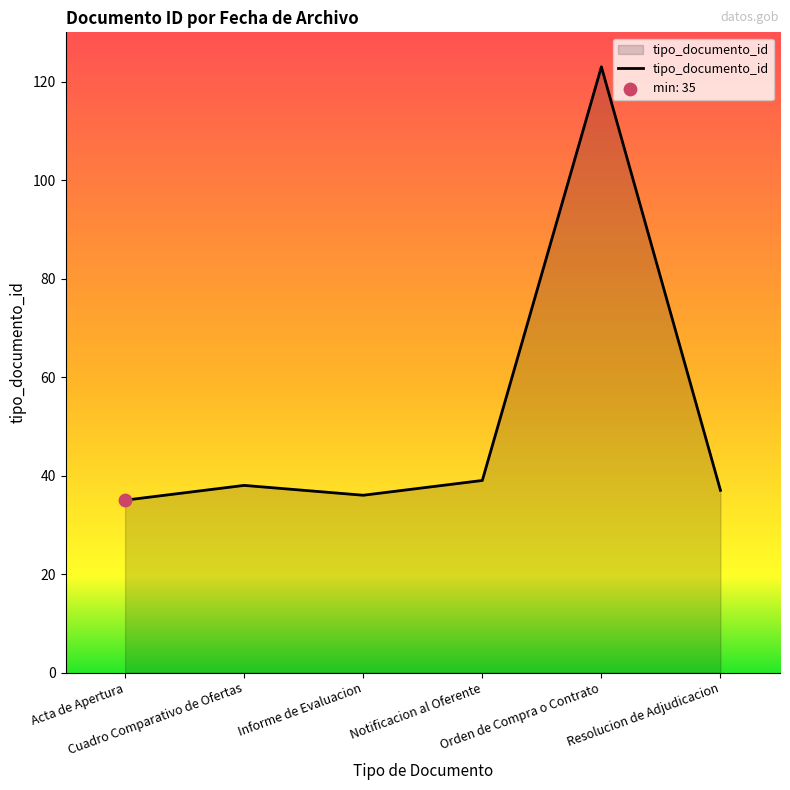

What is the smallest value displayed?

35